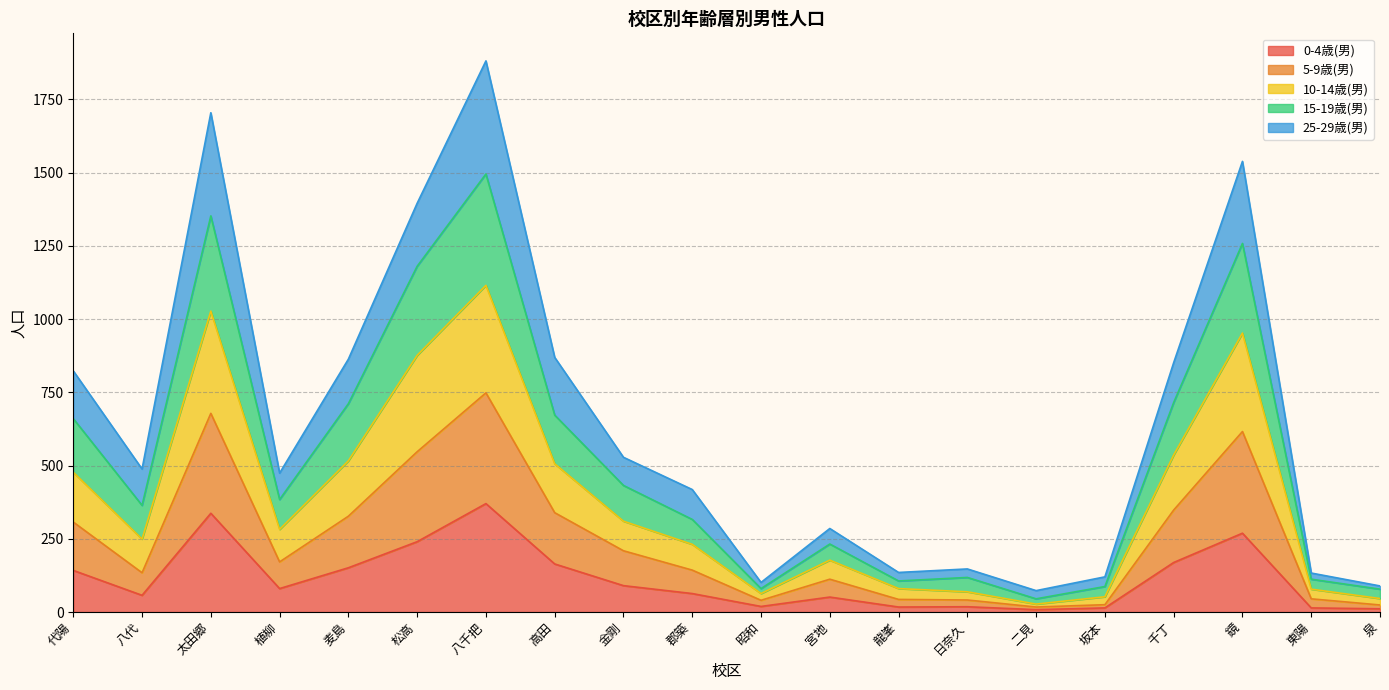

At which label does 15-19歳(男) reach its minimum?

二見